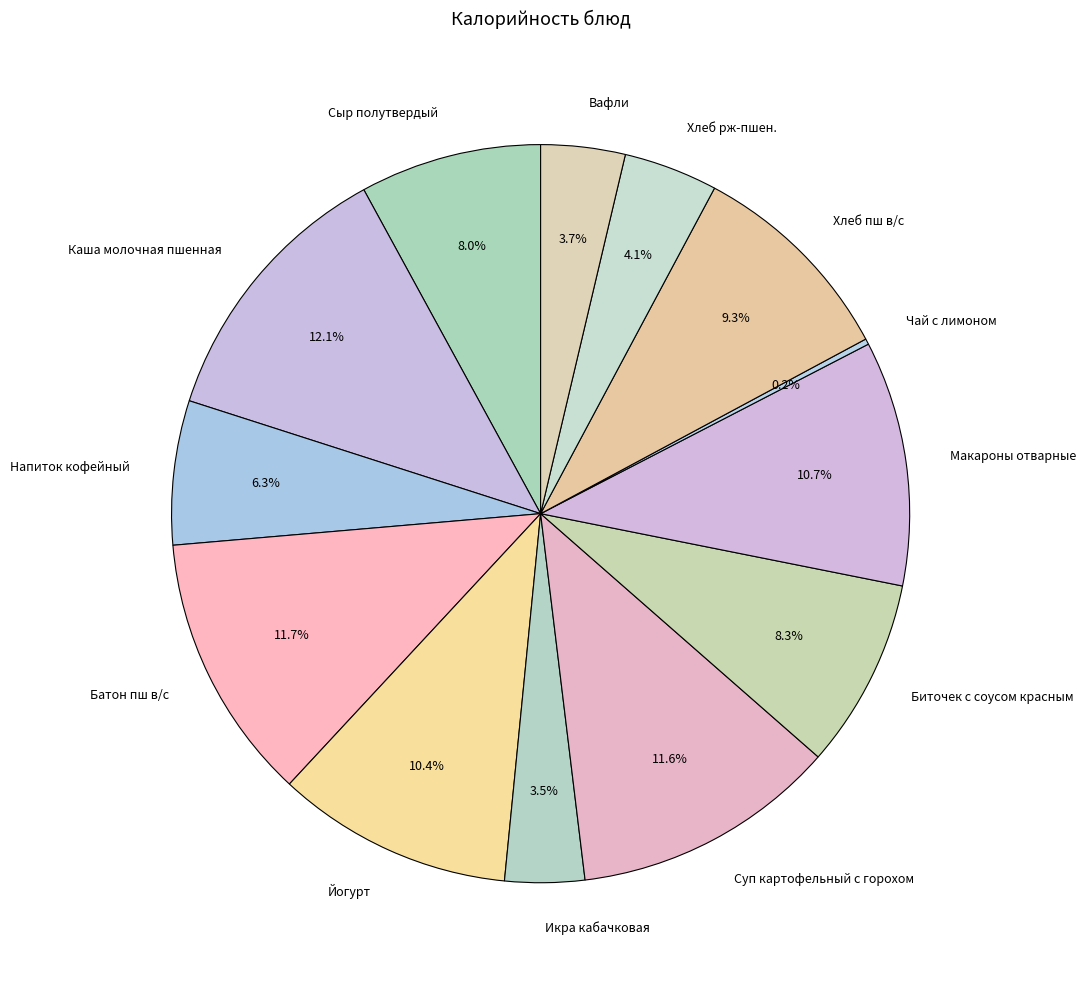

To the nearest percent, what portion does Макароны отварные represent?

11%